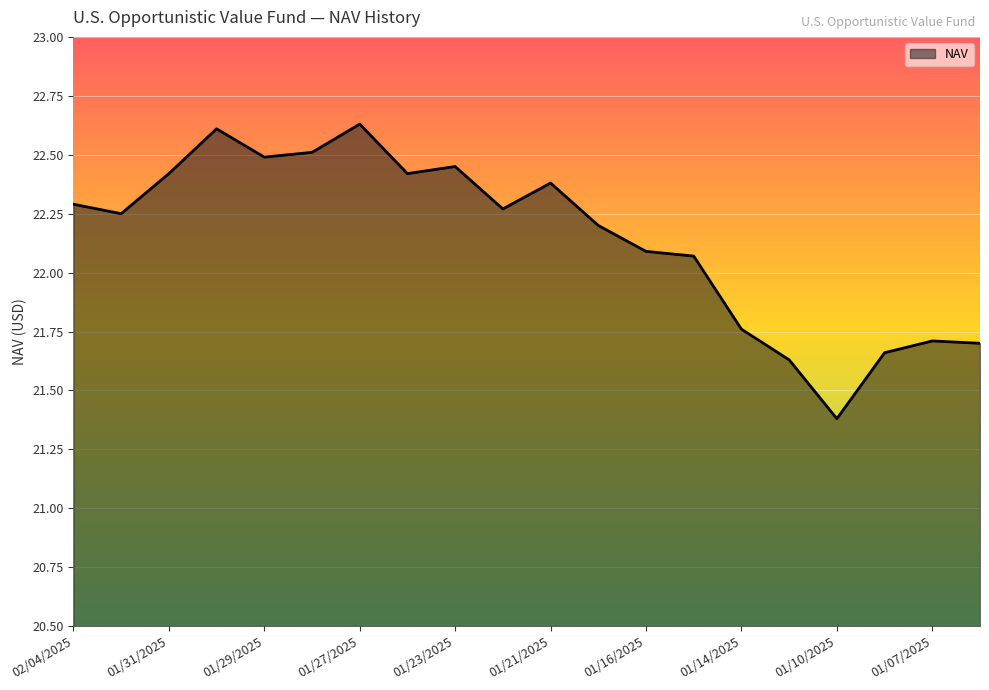

What is the minimum value shown in the chart?

21.4